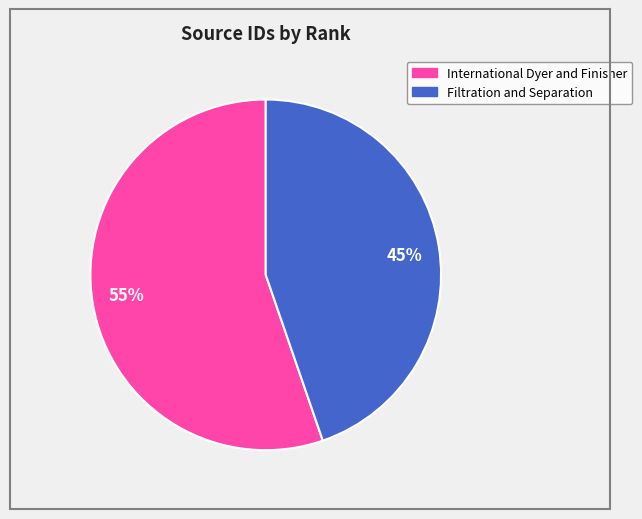

Is there any slice that represents more than half of the pie?

Yes